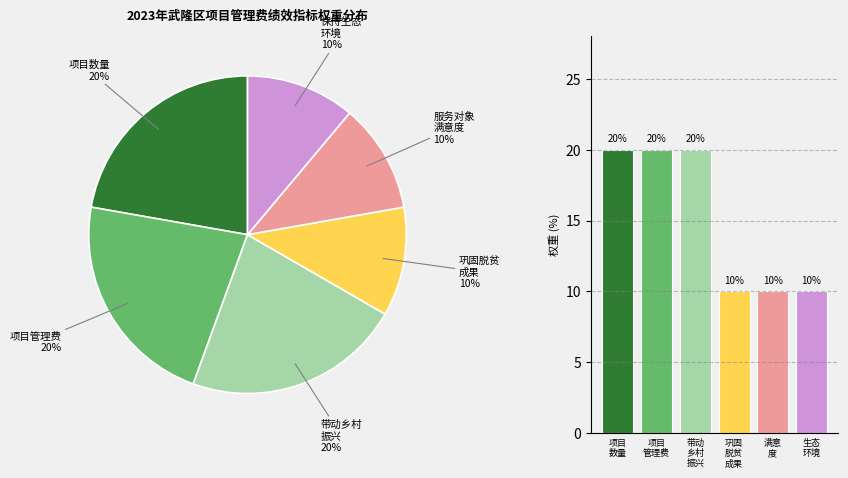

Does 项目
数量 account for over 50% of the chart?

No